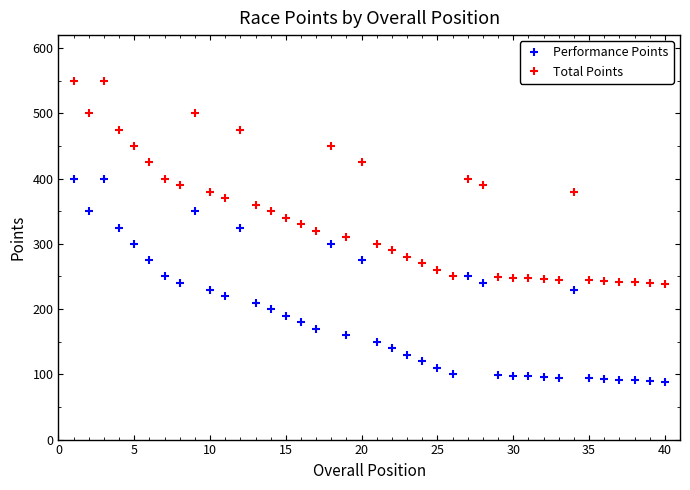

True or false: Total Points and Performance Points cross at least once.

False